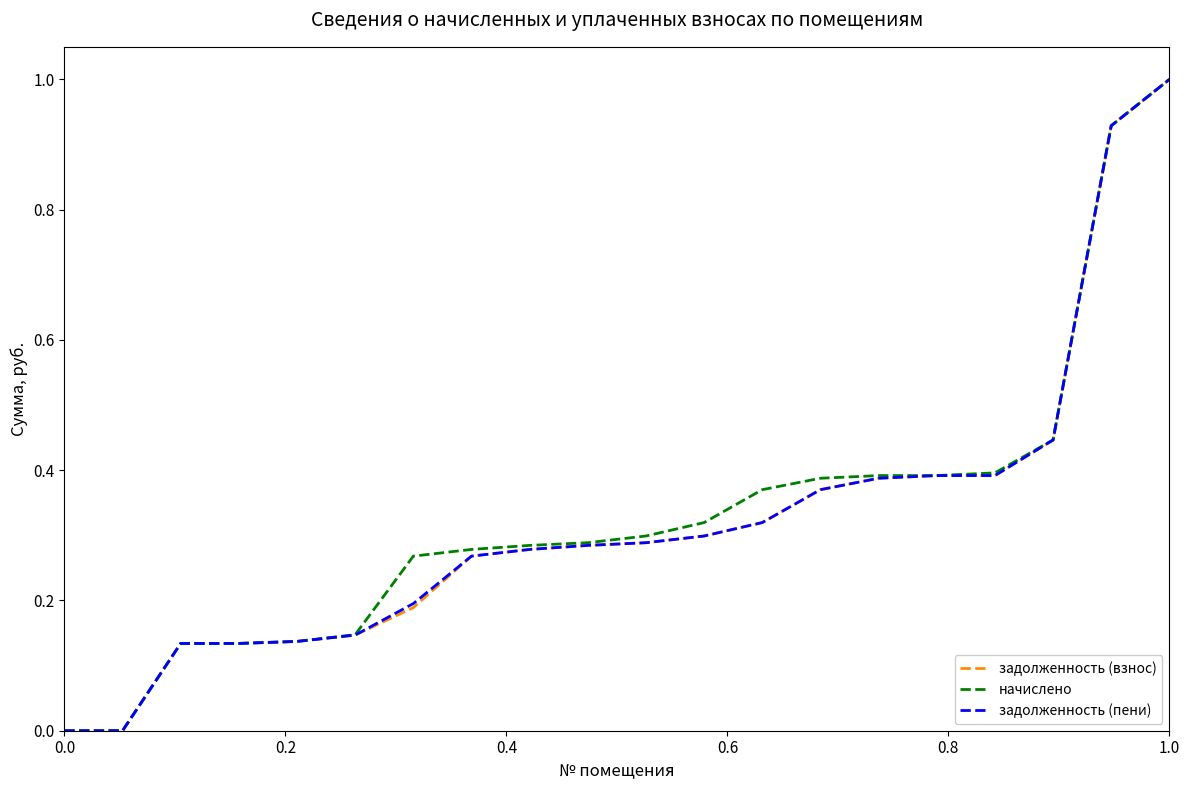

How many lines are shown in the chart?

3